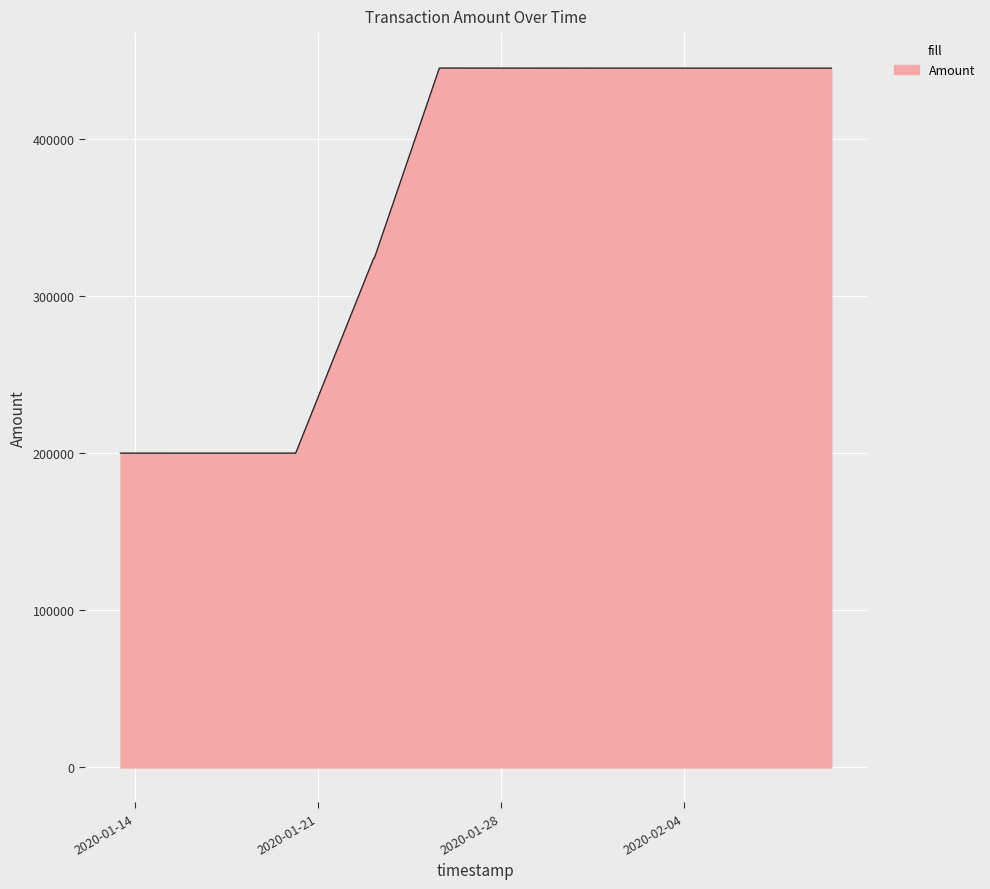

What is the smallest value displayed?

199987.3